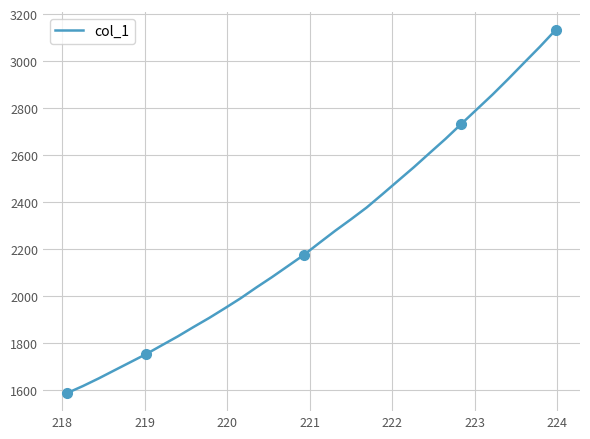

Reading left to right, list all the values displayed in this chart.

1588.2	1618.0	1650.5	1685.0	1719.3	1753.7	1791.4	1828.8	1868.7	1907.6	1949.0	1991.6	2037.6	2082.0	2128.7	2175.5	2227.5	2278.7	2327.5	2377.9	2434.5	2492.1	2549.5	2609.8	2669.6	2732.9	2795.9	2858.8	2925.3	2993.9	3061.8	3133.3